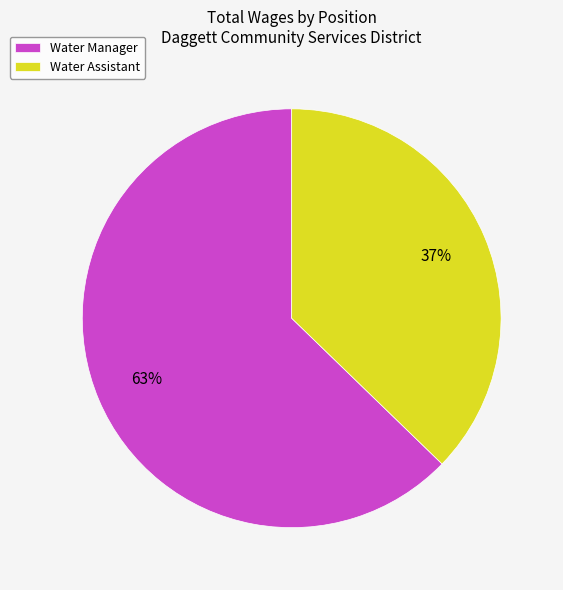

Which slice is the smallest?

Water Assistant